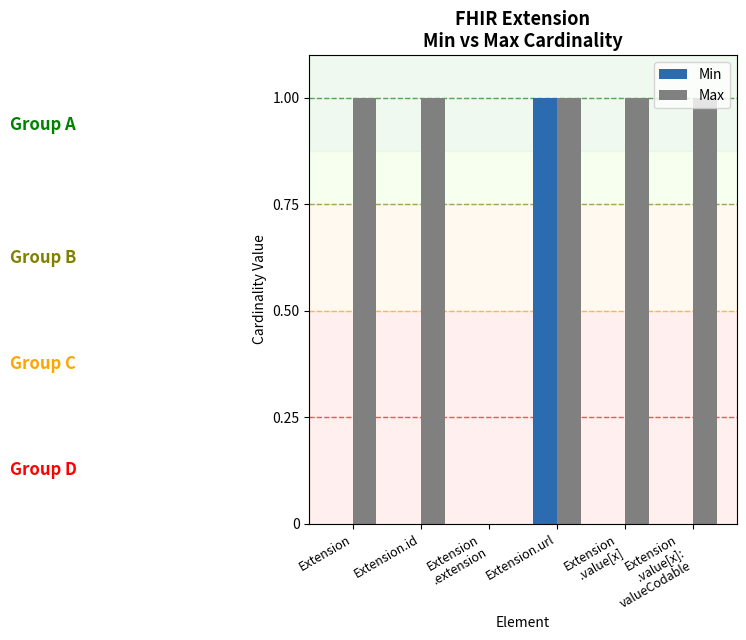

Reading left to right, transcribe all the data shown in this chart.

Min: 0	0	0	1	0	0
Max: 1	1	0	1	1	1